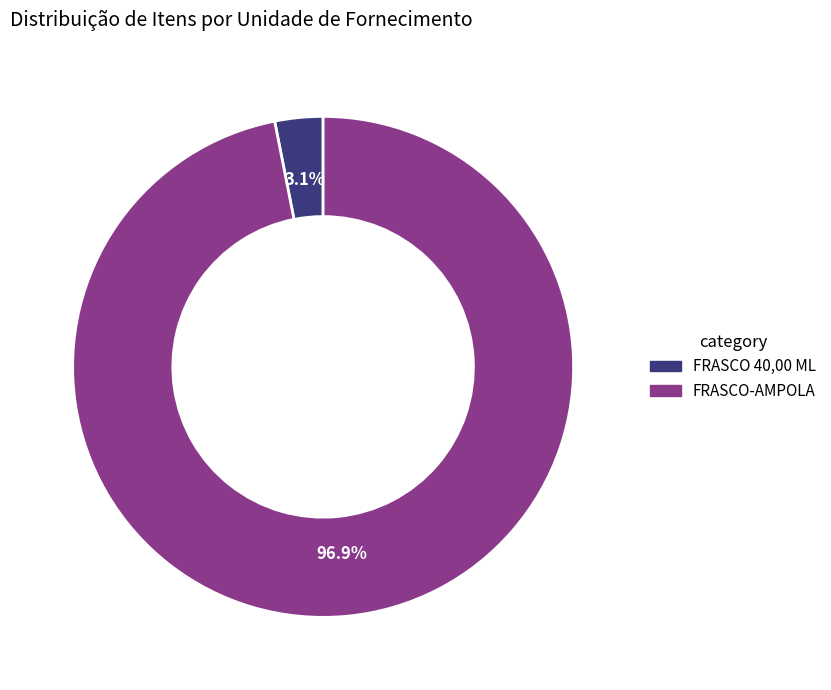

Rank the categories by value from highest to lowest.

FRASCO-AMPOLA, FRASCO 40,00 ML